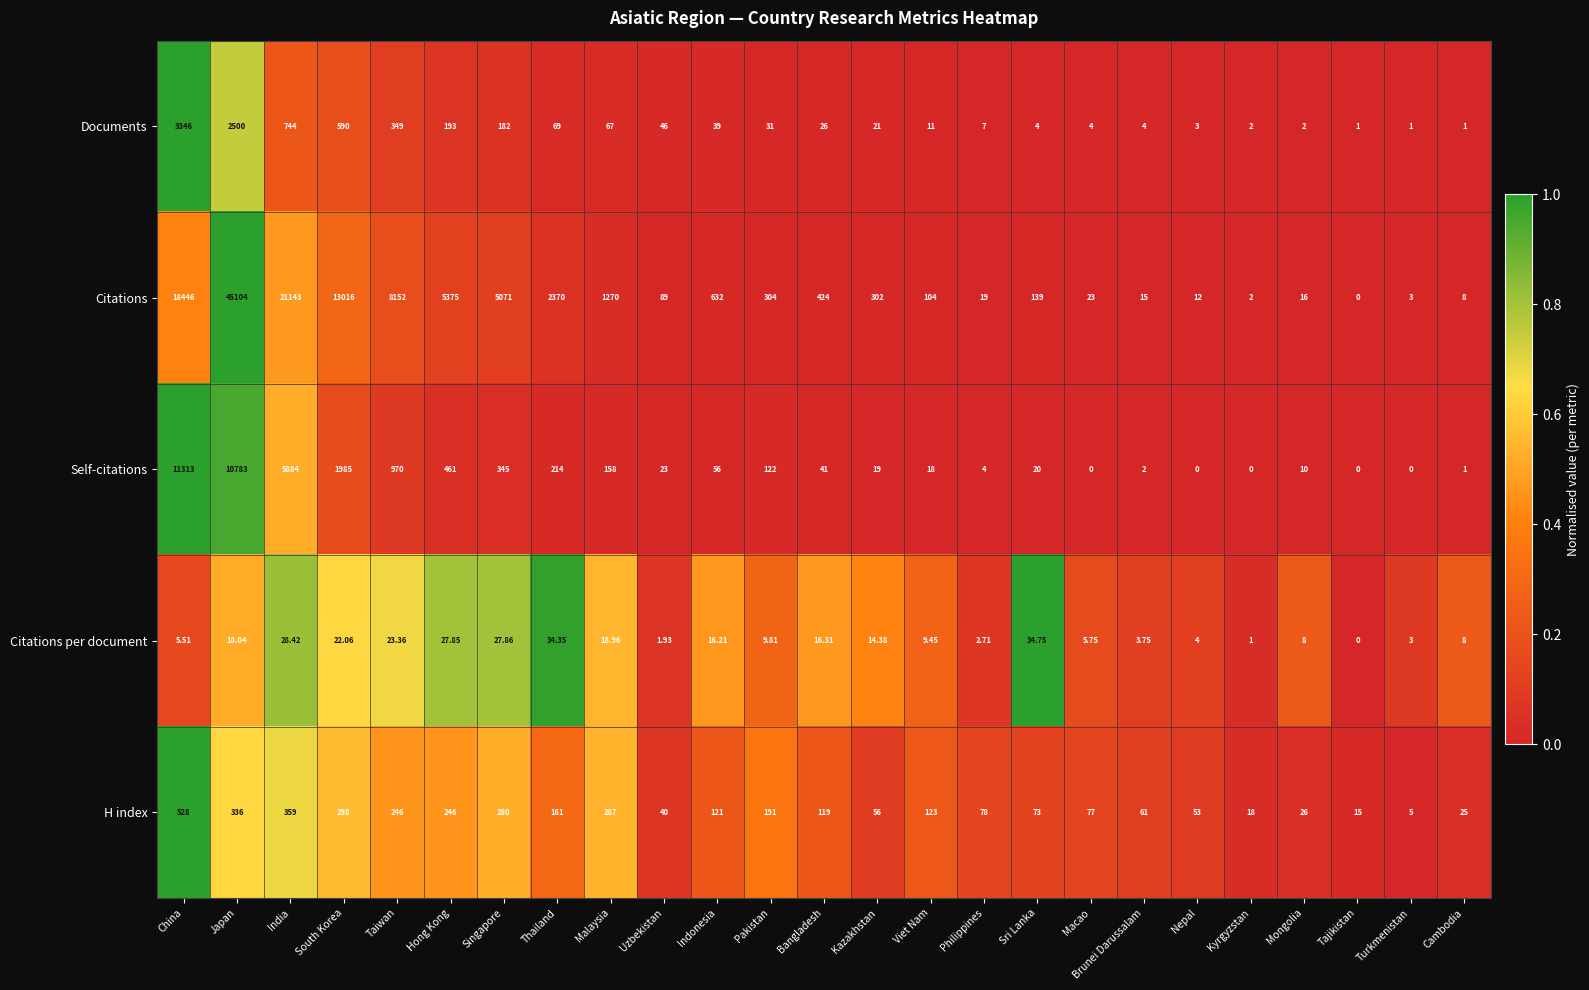

Which series has the largest range (max minus min)?

Citations